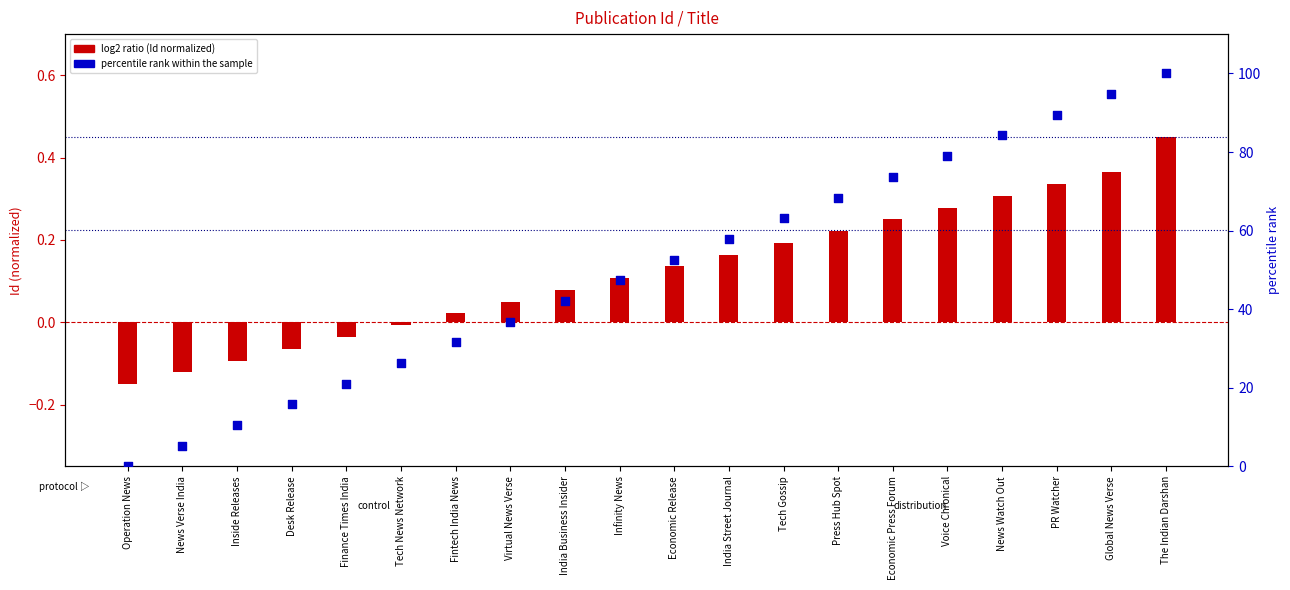

Is the value of percentile rank within the sample at Tech News Network greater than the value of log2 ratio (Id normalized) at PR Watcher?

Yes